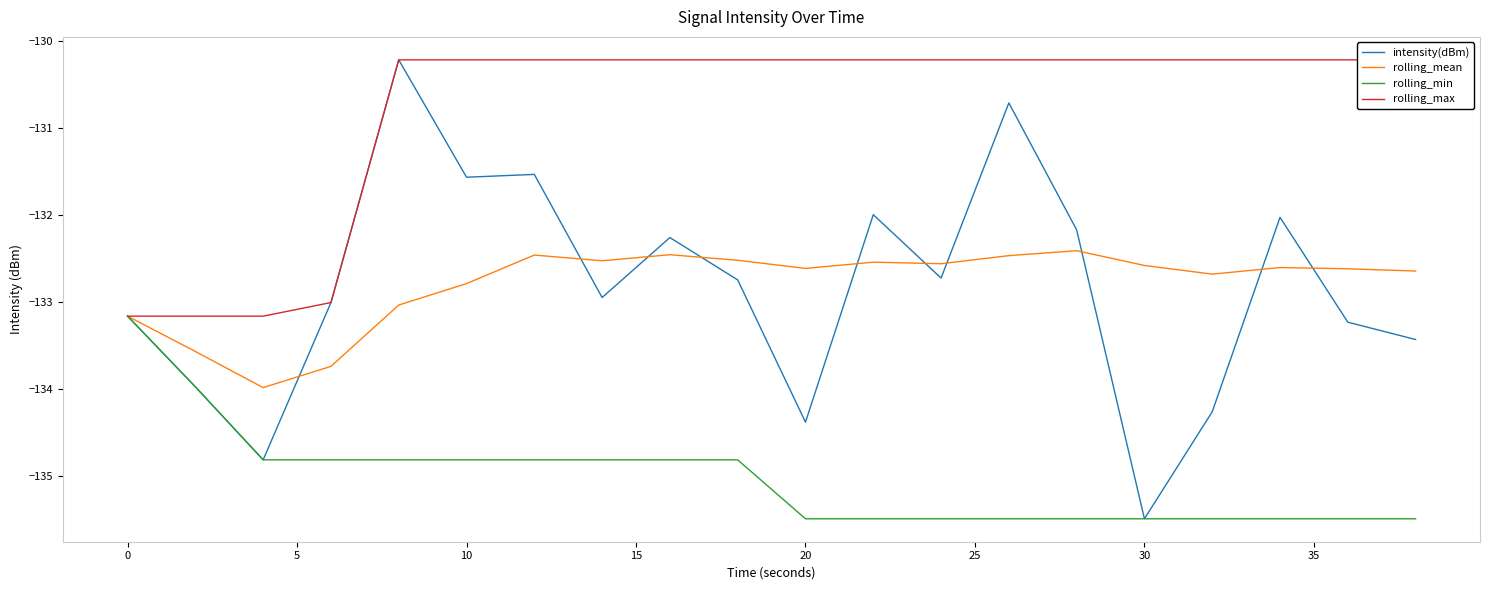

True or false: rolling_min has a value of -193.0 at 10.

False